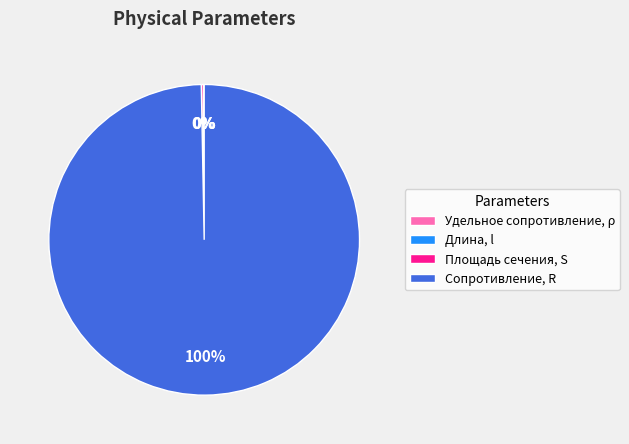

To the nearest percent, what is the difference between the largest and smallest slice percentages?

100%